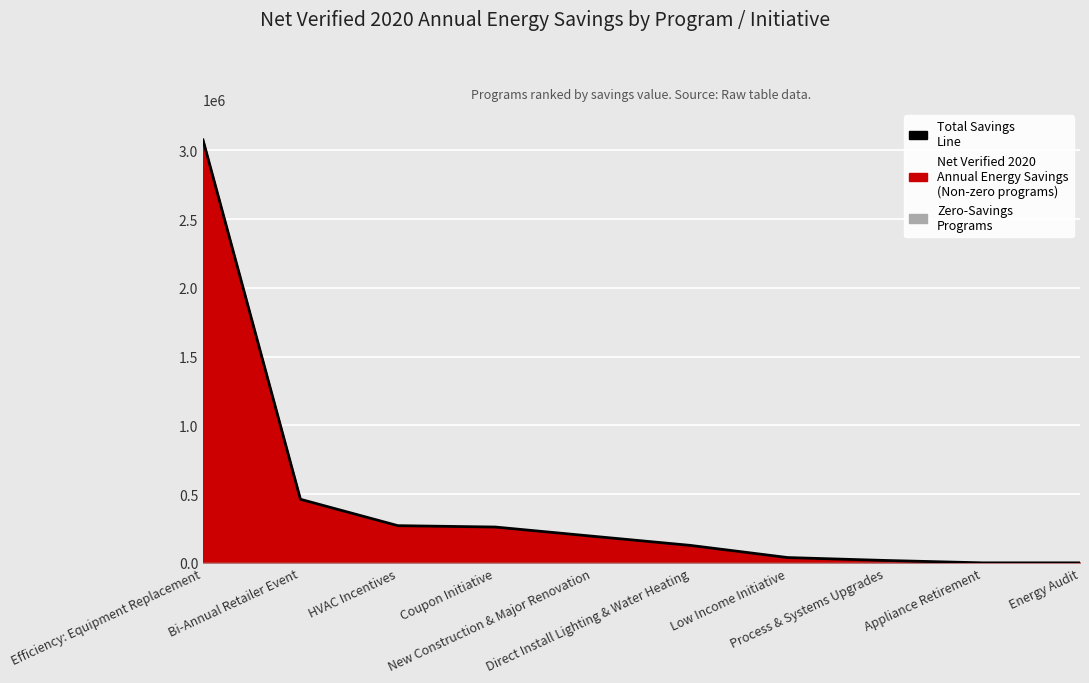

Reading left to right, what are all the values shown in this chart?

3076088	462331	270422	260471	193566	127140	38535	17413	0	0